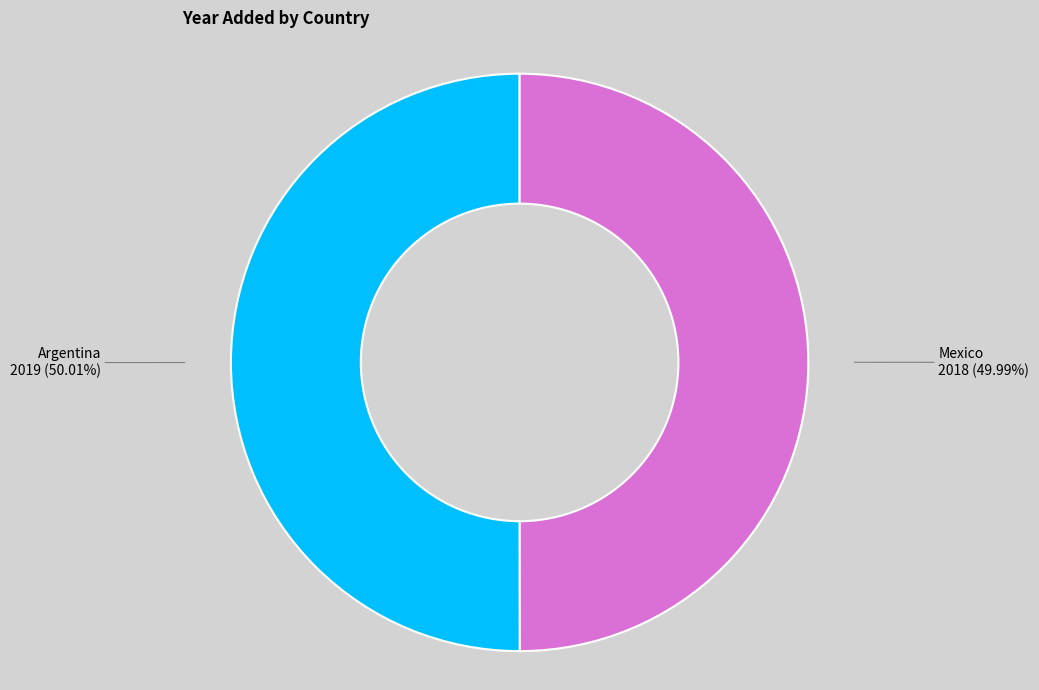

How many segments does this pie chart have?

2